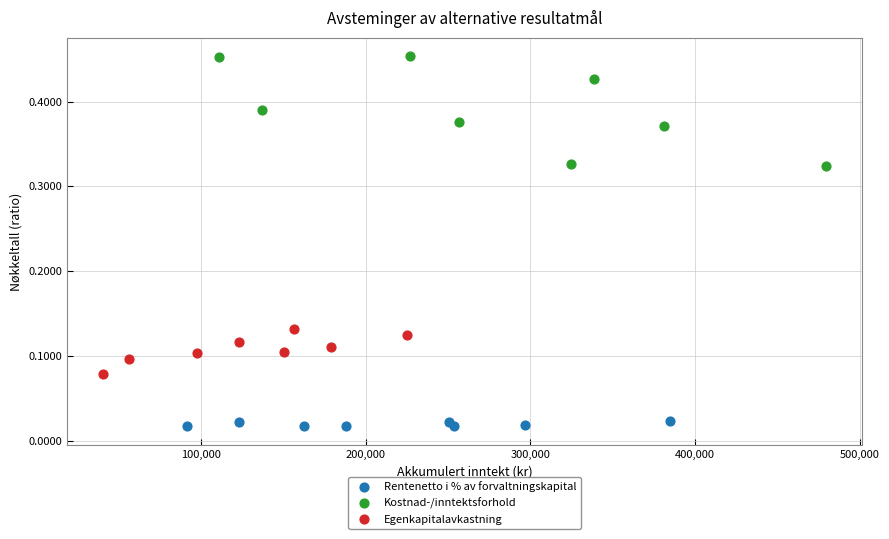

Which series has the widest spread of Y values?

Kostnad-/inntektsforhold